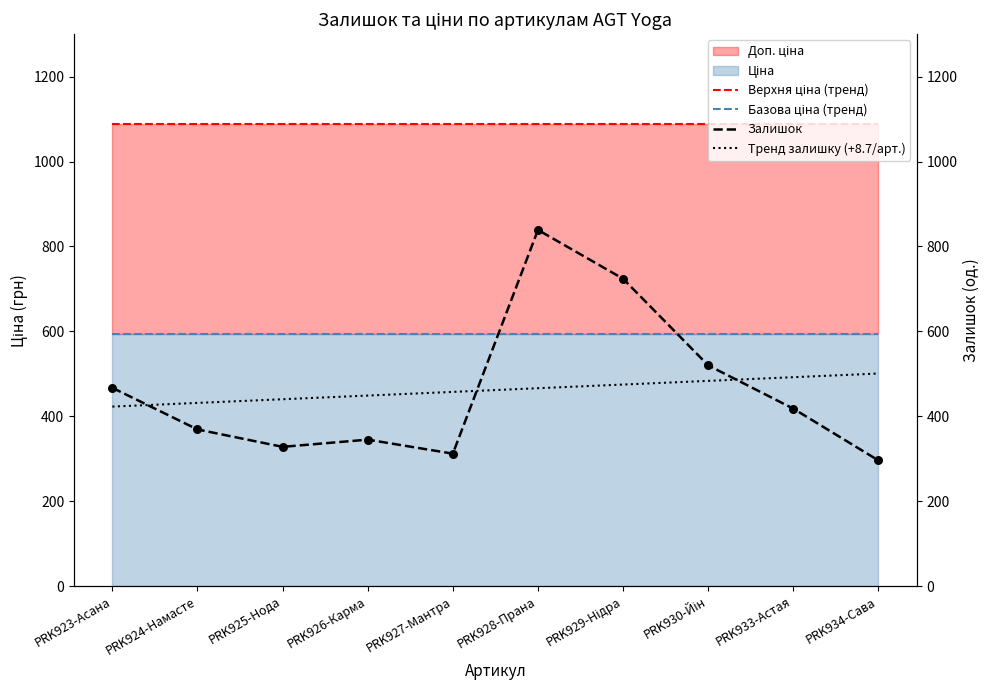

Which series reaches the maximum Y coordinate?

Верхня ціна (тренд)